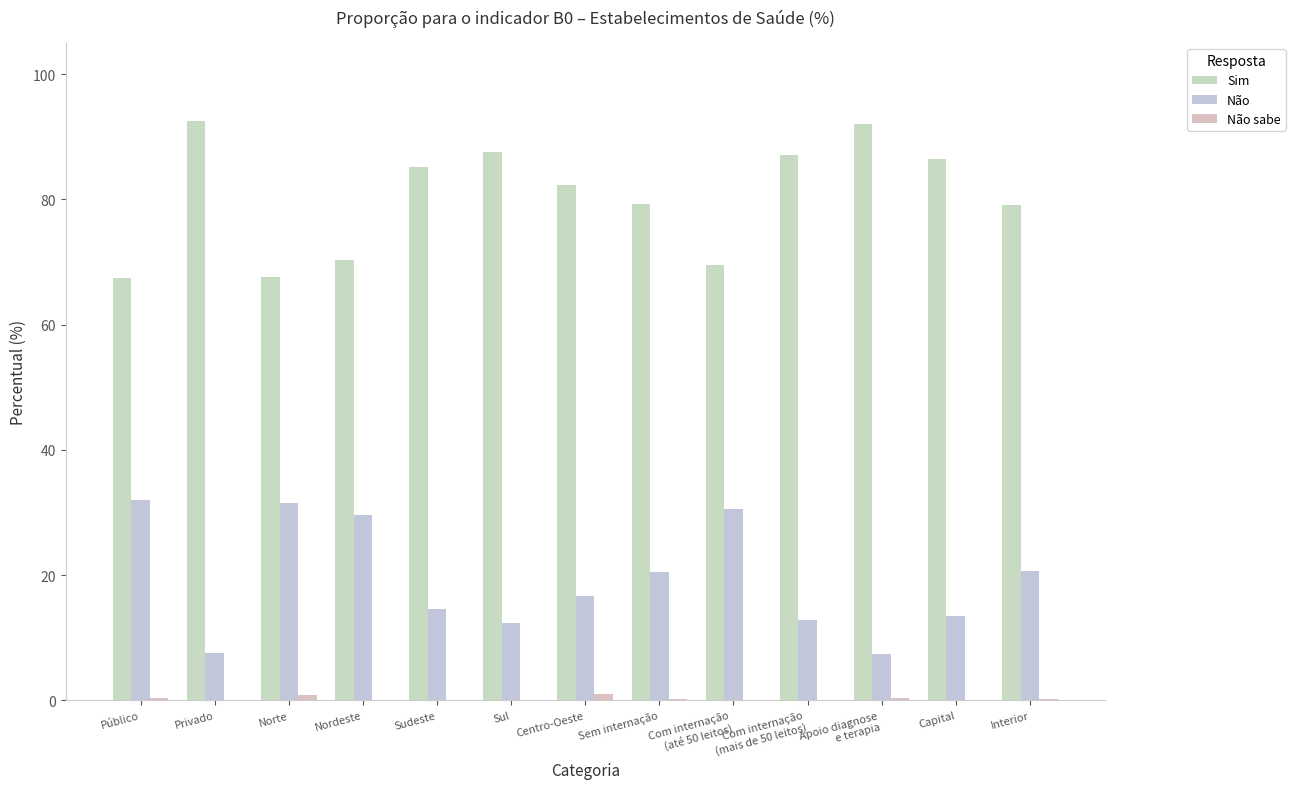

What is the sum of all Sim values?

1046.7